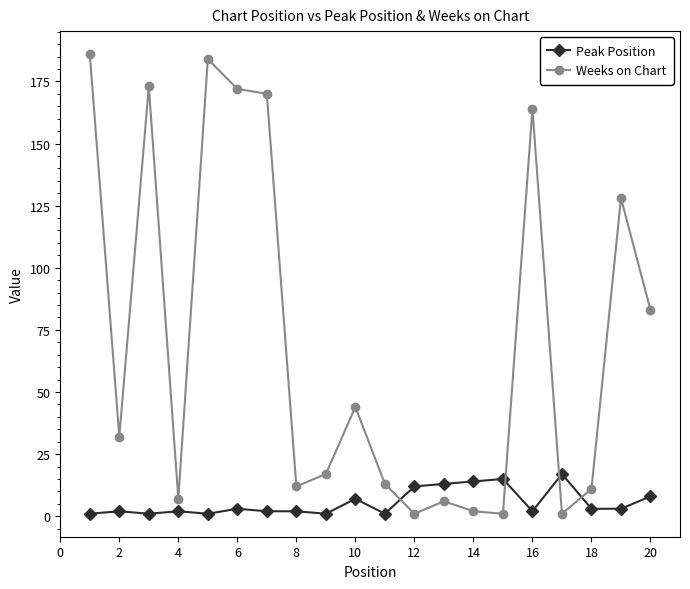

True or false: Weeks on Chart has more than 0 points higher than both neighbors.

True